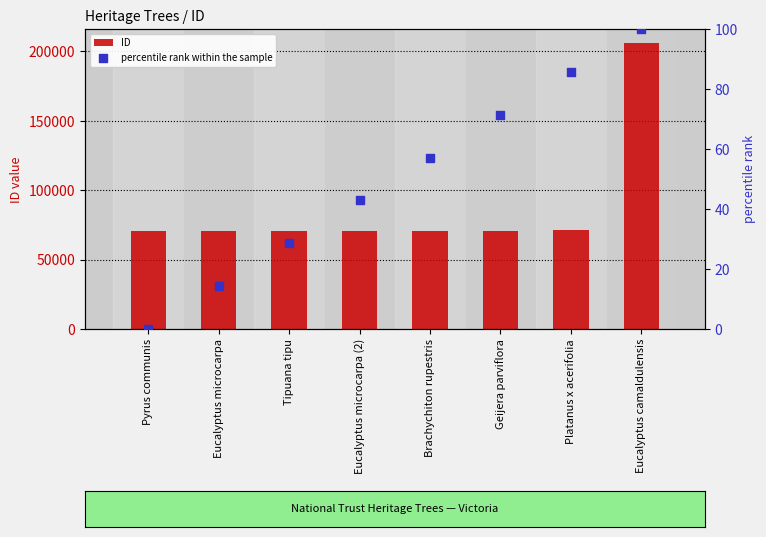

What is the total value across all series at Tipuana tipu?

70648.6